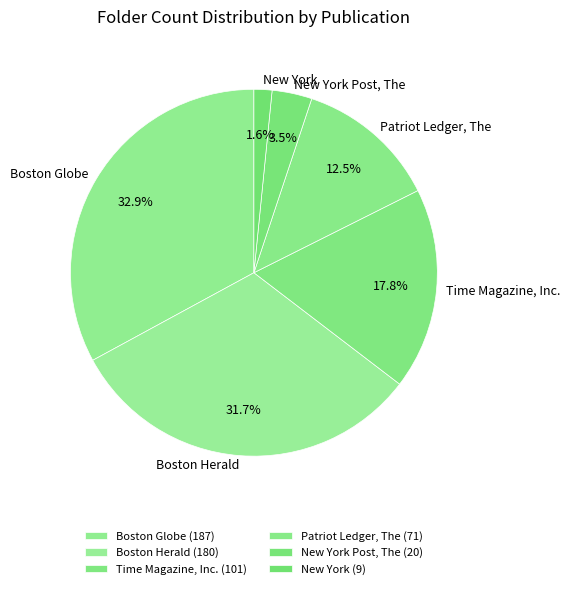

Is there a majority slice in this chart?

No